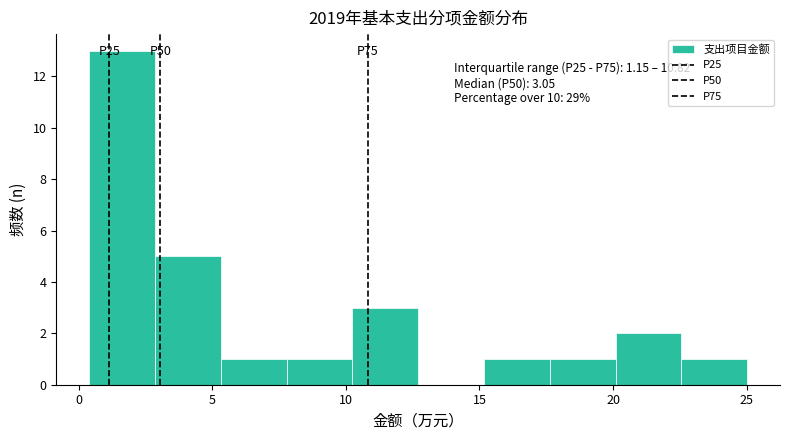

Over which range of the x-axis is the bar tallest?

0.5 to 3.0